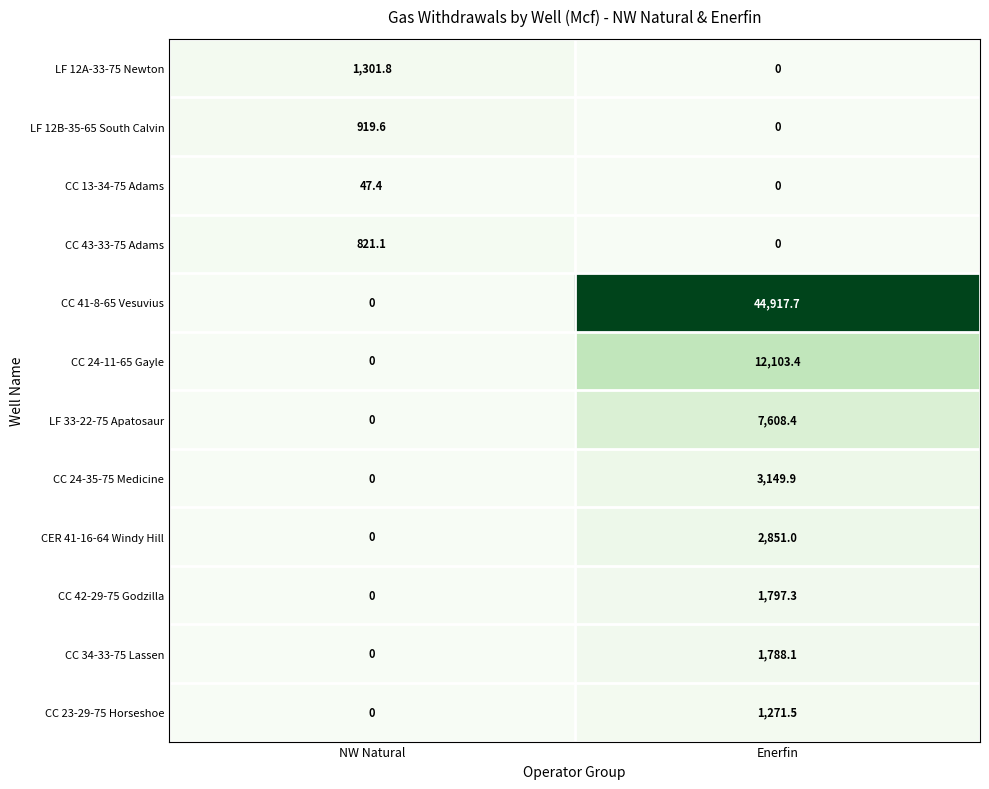

At which label does CC 43-33-75 Adams reach its minimum?

Enerfin